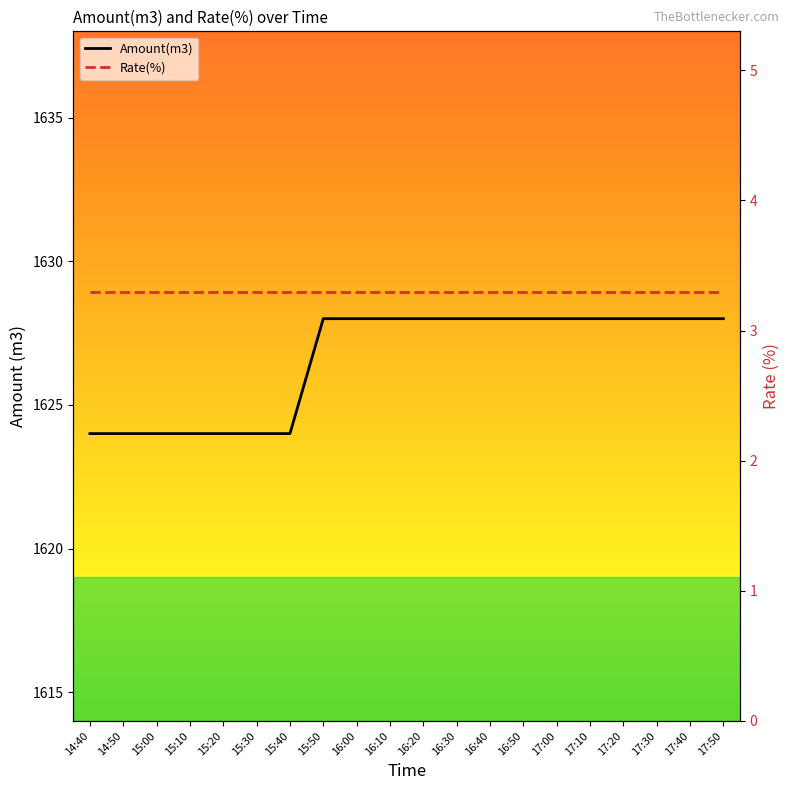

What is the label of the 12th point from the right?

16:00